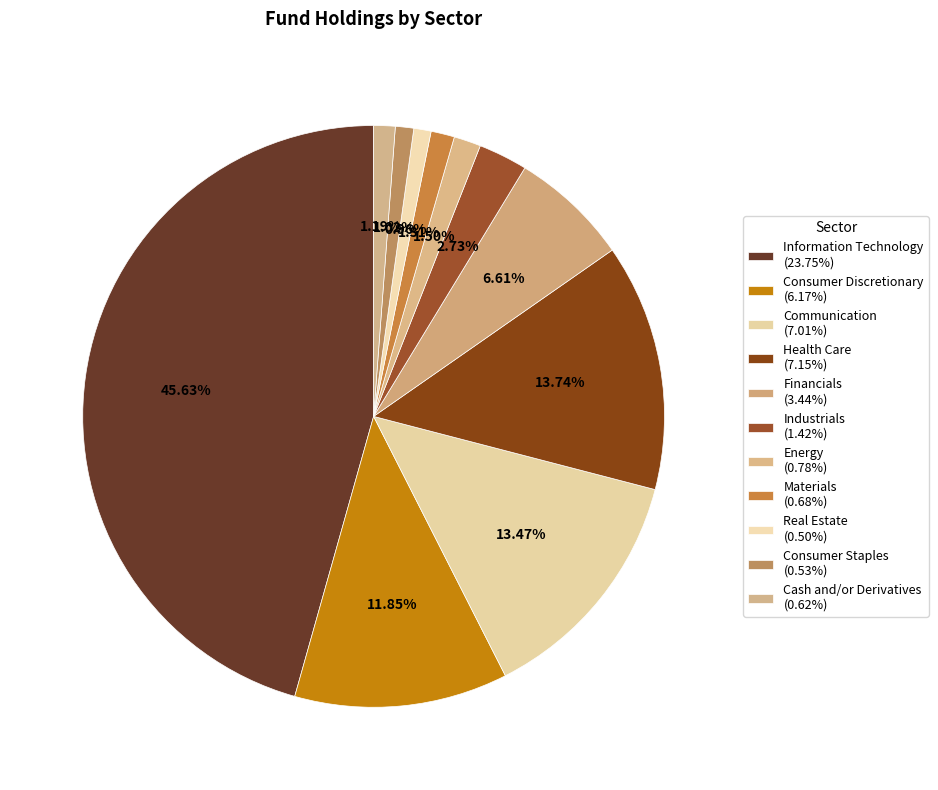

How many segments does this pie chart have?

11